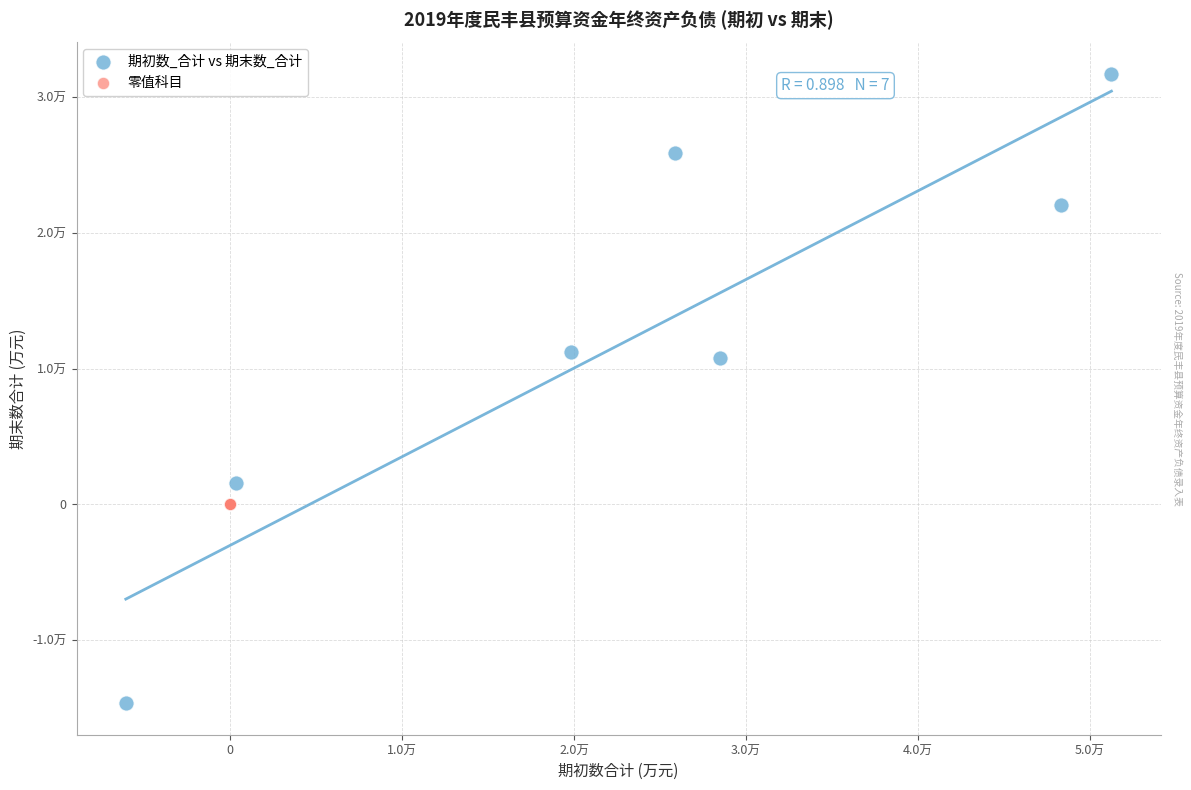

Which series contains the lowest Y value?

期初数_合计 vs 期末数_合计